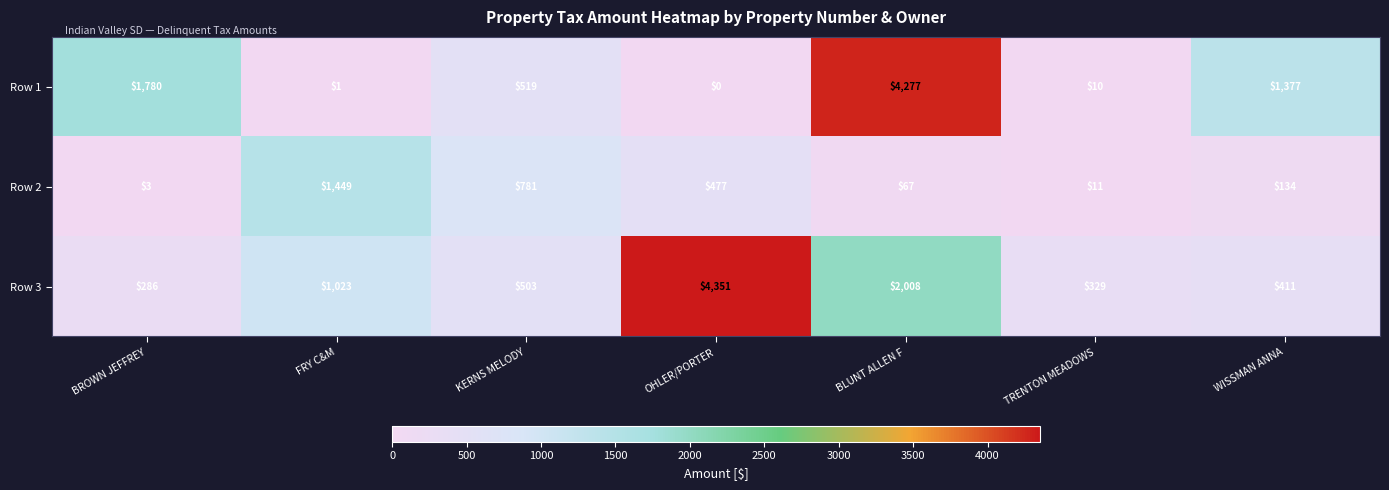

At FRY C&M, list the series in order from largest to smallest.

Row 2, Row 3, Row 1